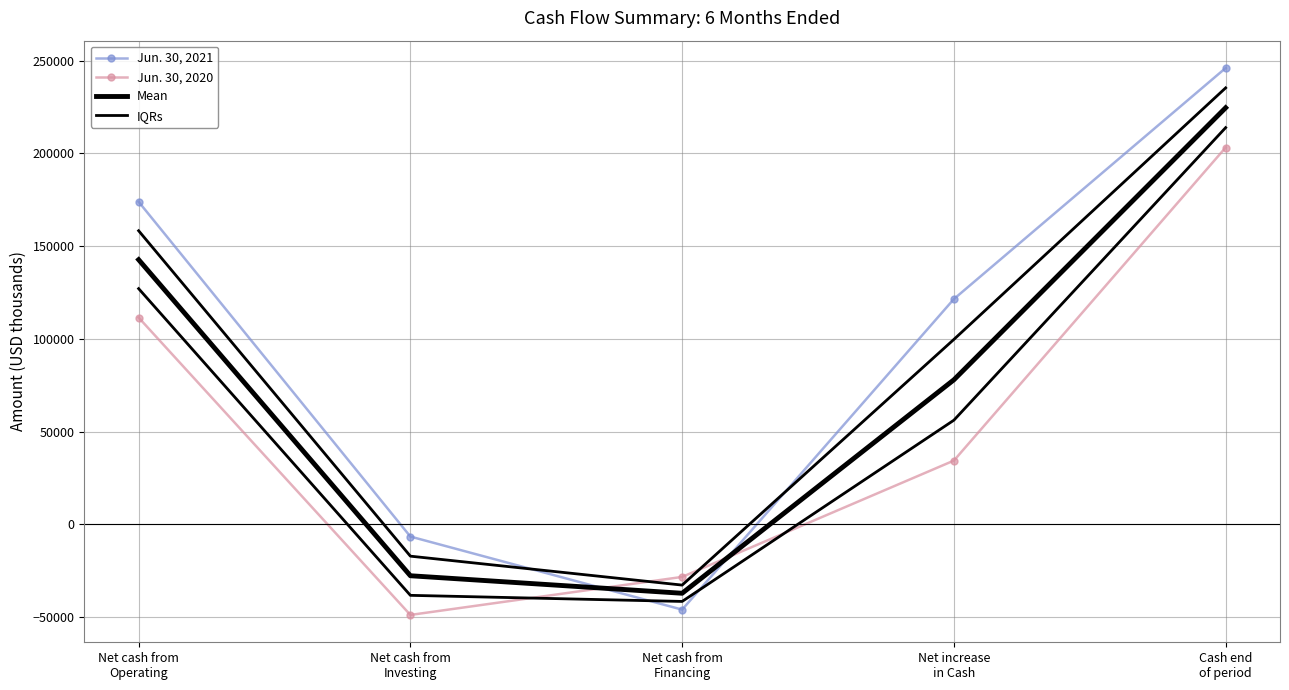

How many data points does each series have?

5